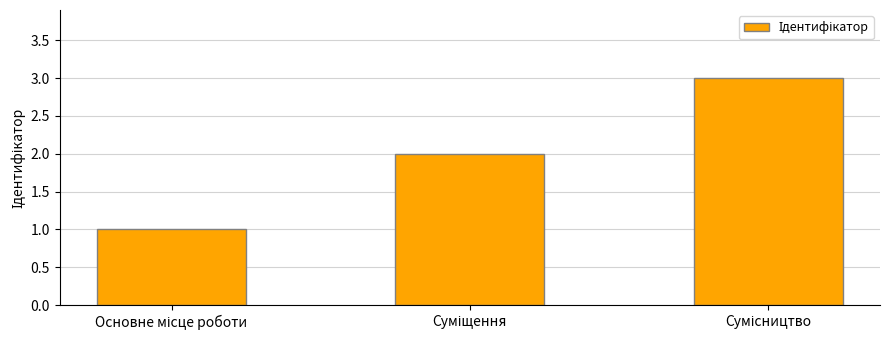

What is the maximum value shown in the chart?

3